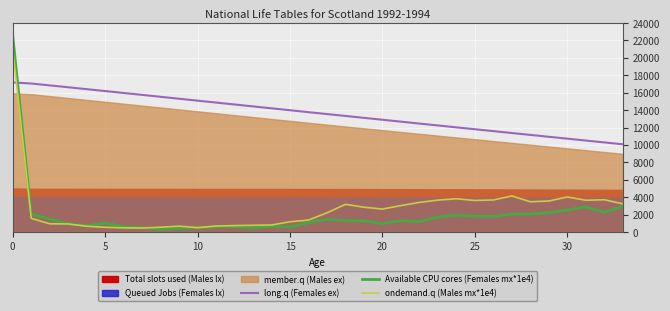

After their last crossing, which series has the higher values: Available CPU cores (Females mx*1e4) or long.q (Females ex)?

long.q (Females ex)